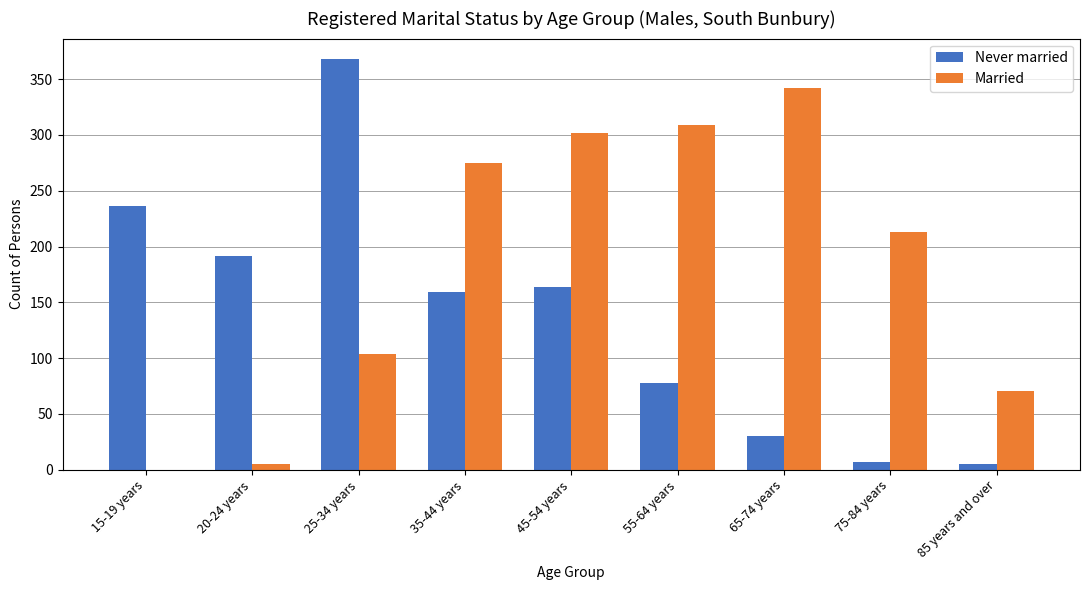

Is the value of Never married at 15-19 years greater than the value of Married at 25-34 years?

Yes